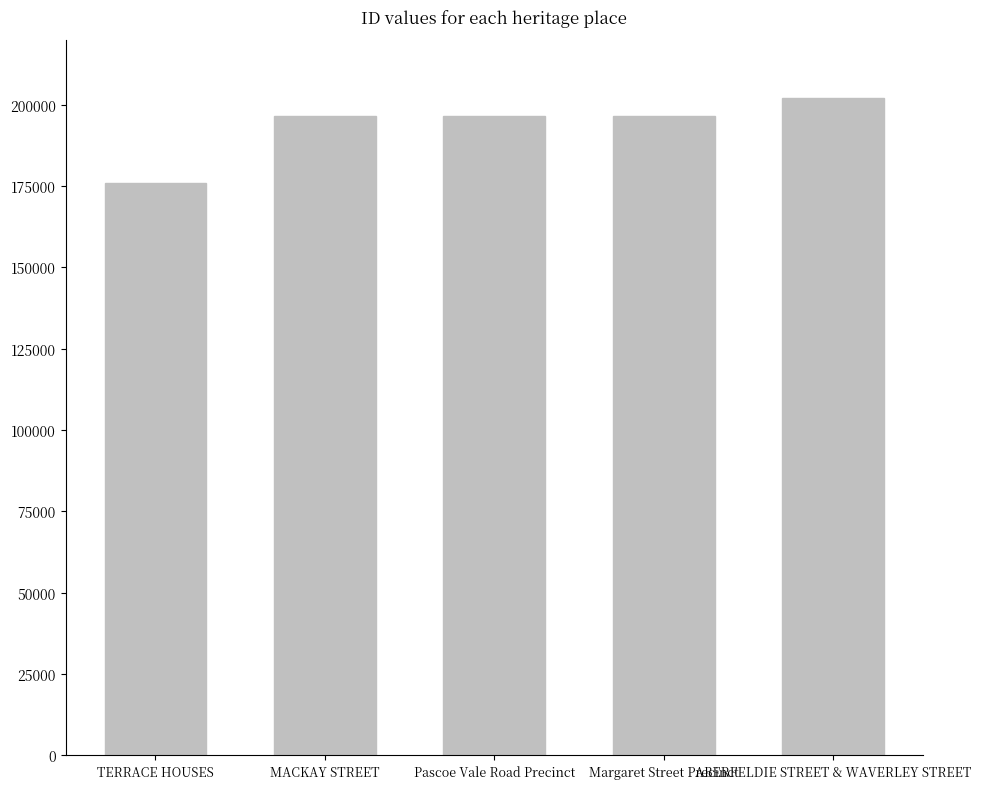

Is it true that the value at TERRACE HOUSES is 175902?

True